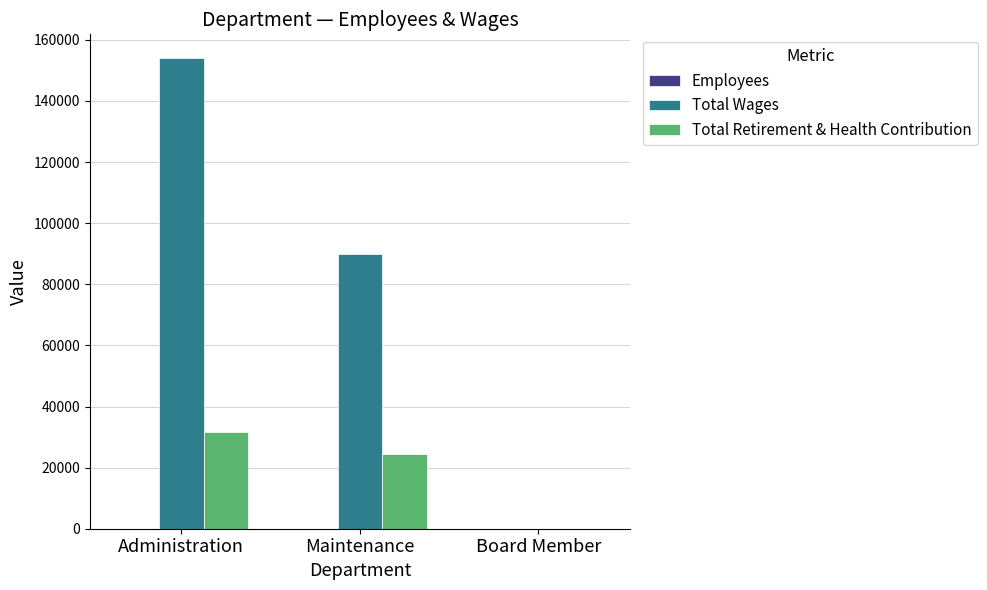

Which series changed the most between Maintenance and Board Member?

Total Wages